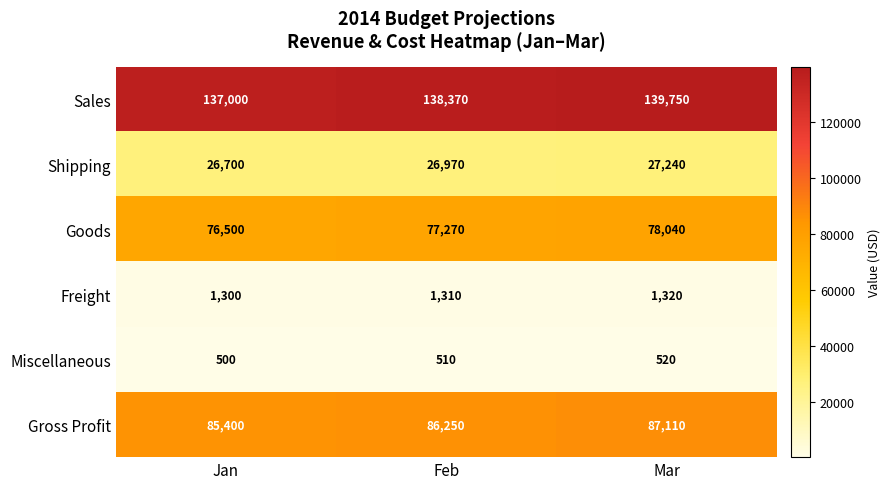

Between Jan and Mar, which series saw the biggest shift?

Sales